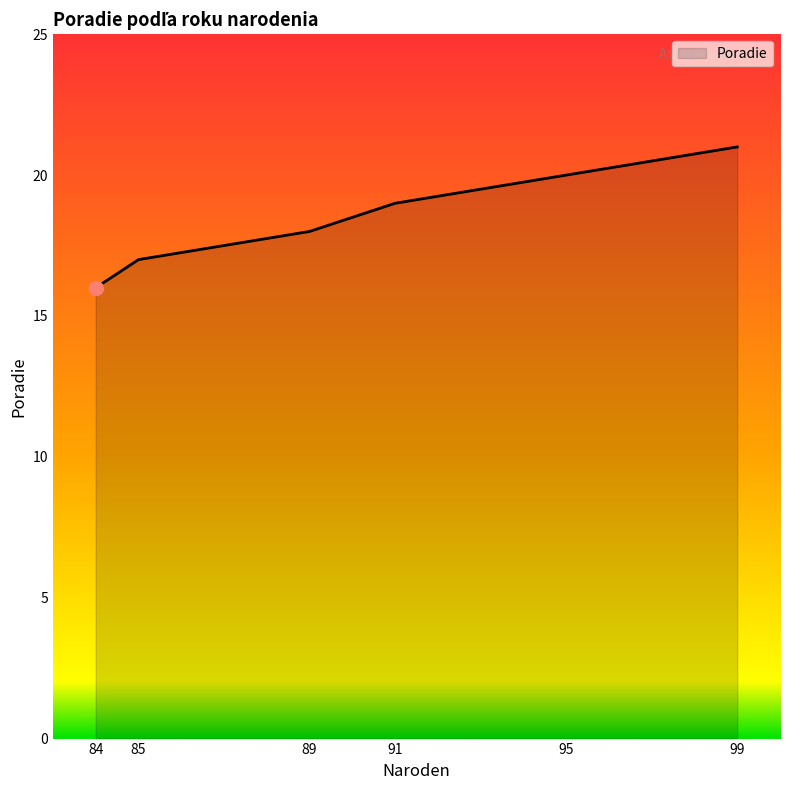

True or false: the data has more than 2 interior local peaks.

False